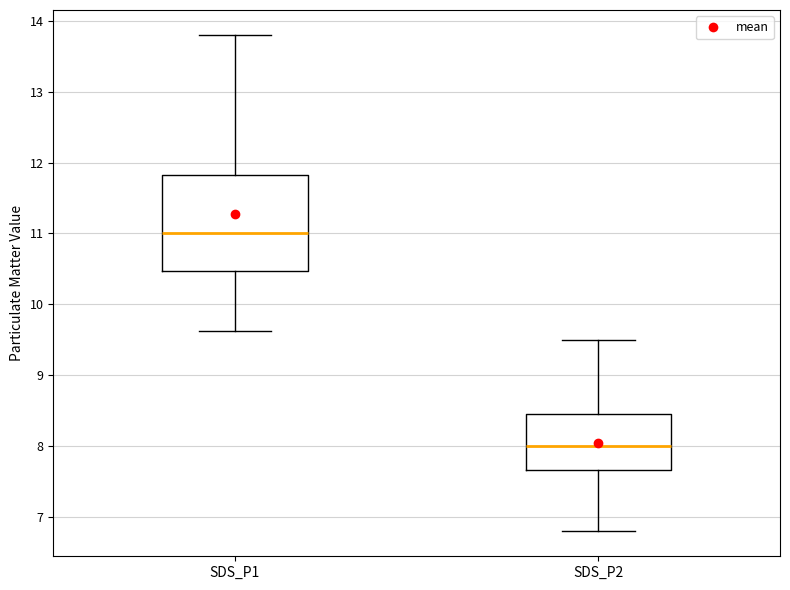

Reading left to right, read every box against the y-axis: the position of its median line, the range the box covers, and the ends of its whiskers. The values are not printed on the chart, so give them approximately, as read against the axis.

SDS_P1: median 11.0, box 10.5 to 11.8, whiskers 9.6 to 13.8
SDS_P2: median 8.0, box 7.7 to 8.5, whiskers 6.8 to 9.5